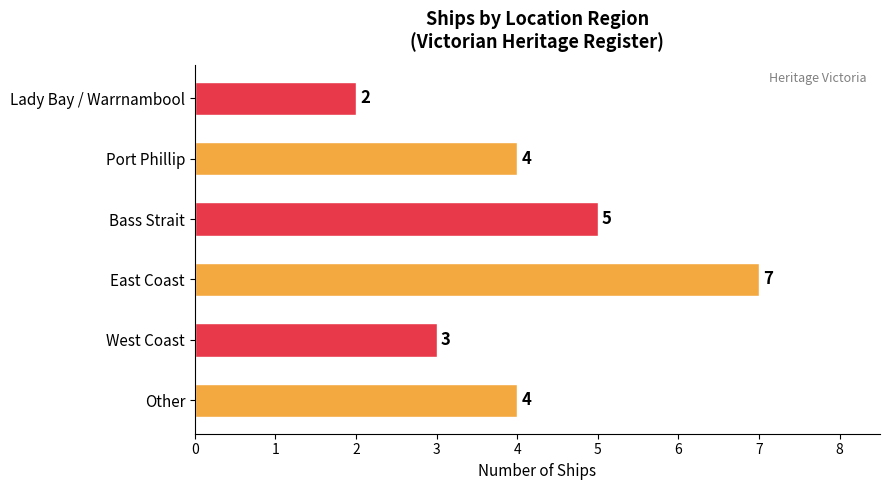

What is the sum of the values at Other and East Coast?

11